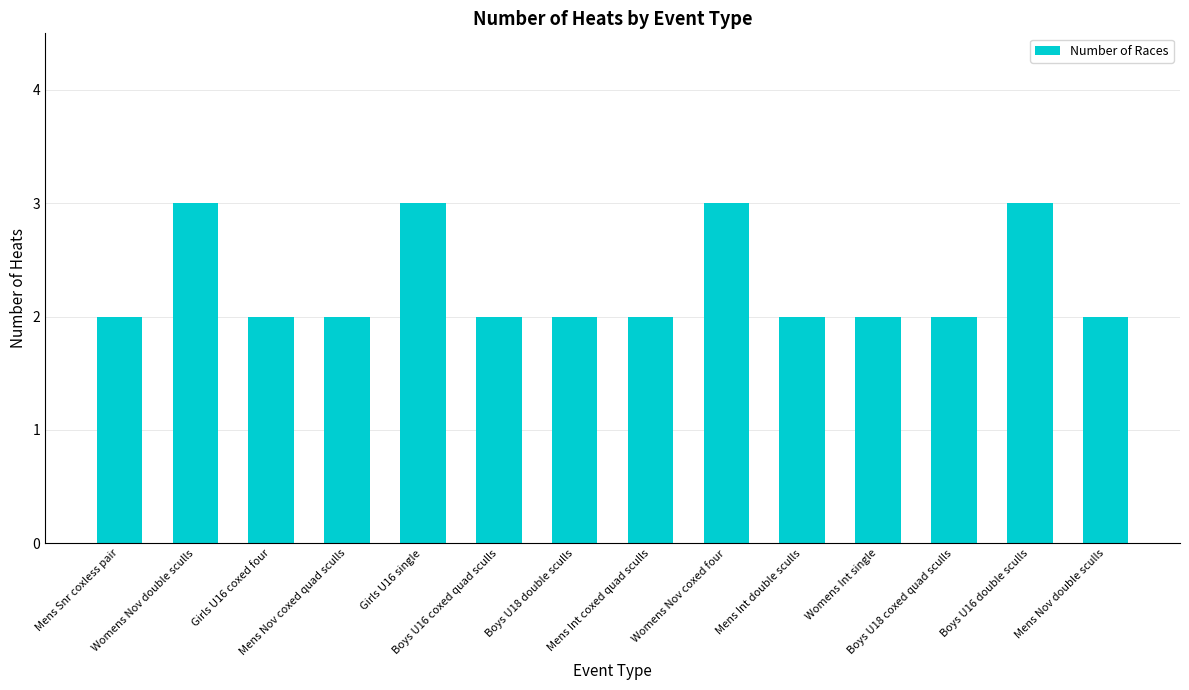

What is the value of the 12th bar from the left?

2